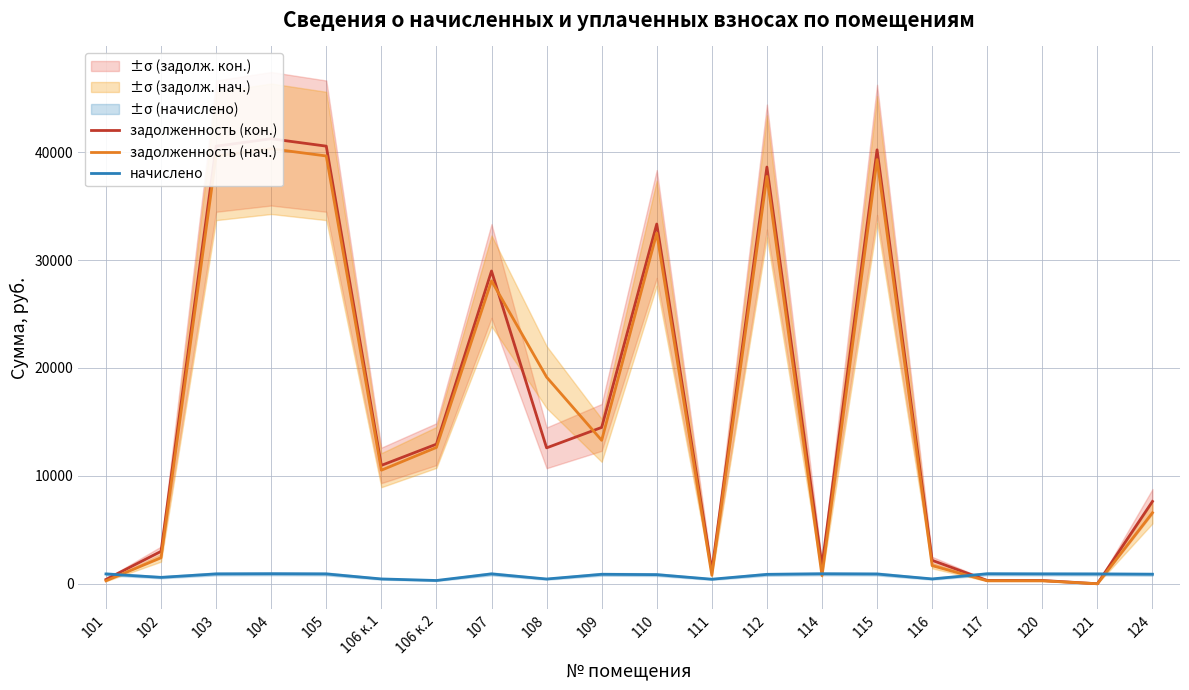

At which label is задолженность (кон.) closest to 20618?

109